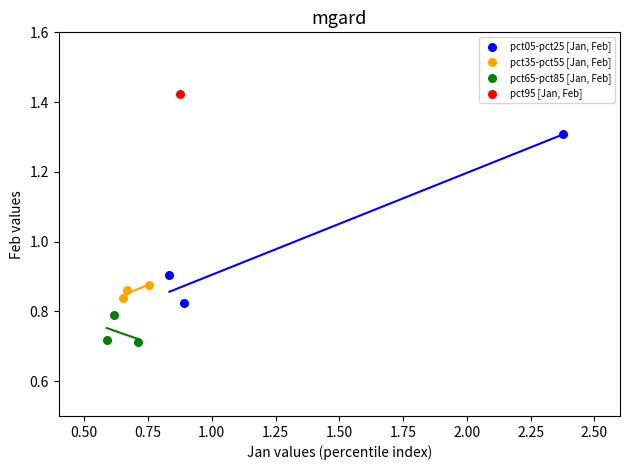

What are all the series names shown in the legend?

pct05-pct25 [Jan, Feb], pct35-pct55 [Jan, Feb], pct65-pct85 [Jan, Feb], pct95 [Jan, Feb]